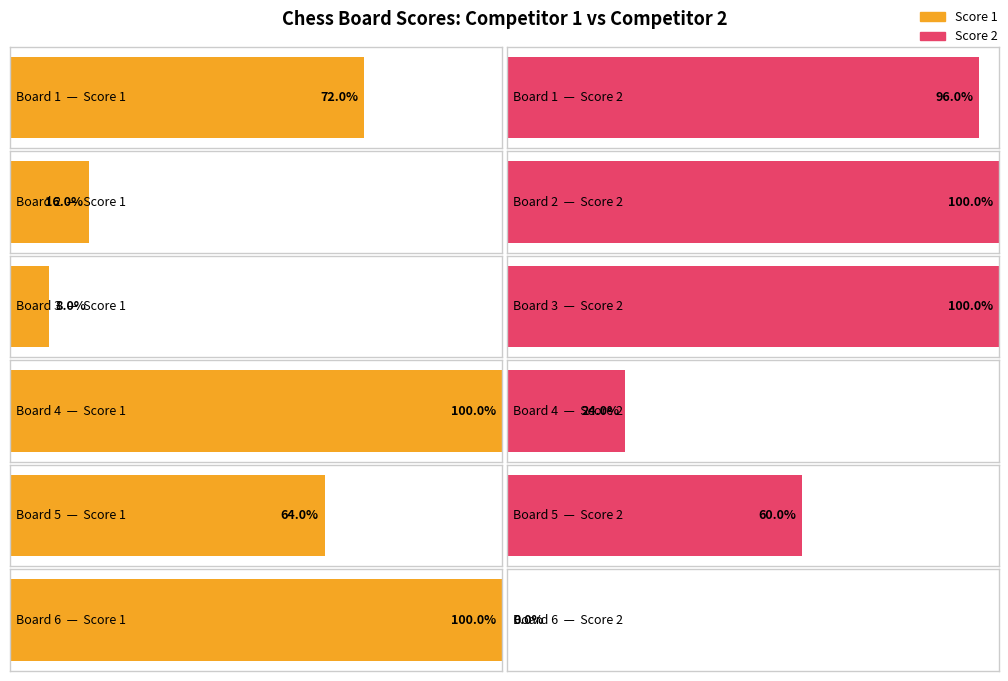

Rank the series by their average value, from highest to lowest.

Score 2, Score 1